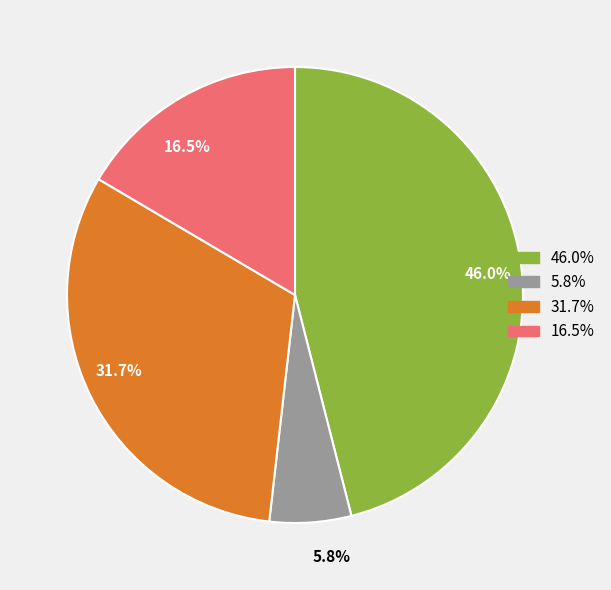

Does any single category account for the majority?

No